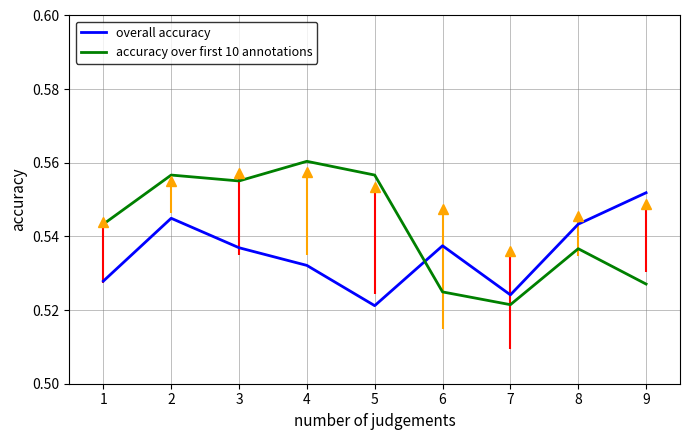

True or false: accuracy over first 10 annotations has a value of 0.8 at 3.

False